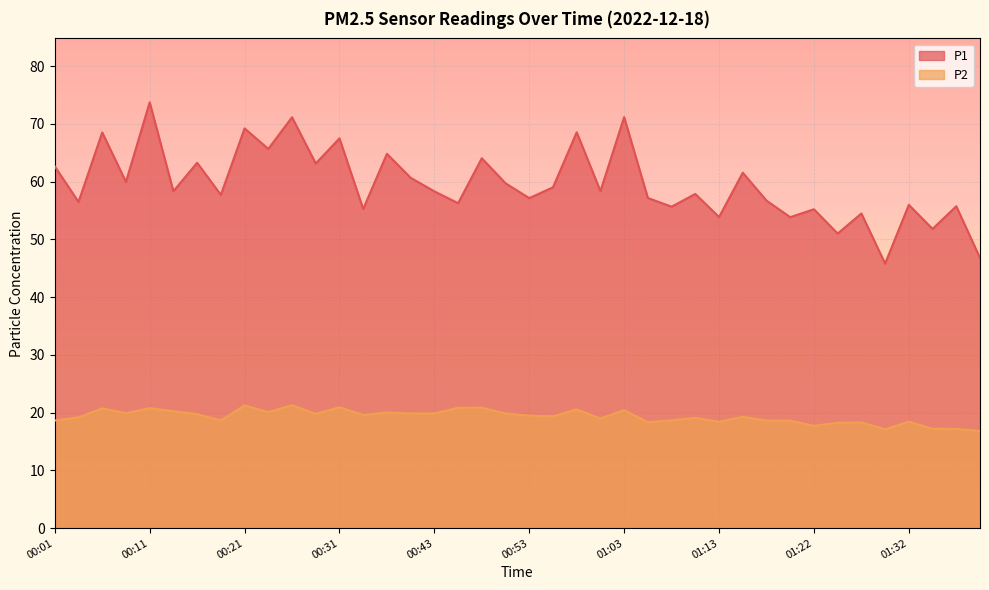

Rank the series at 01:39 from highest to lowest value.

P1, P2